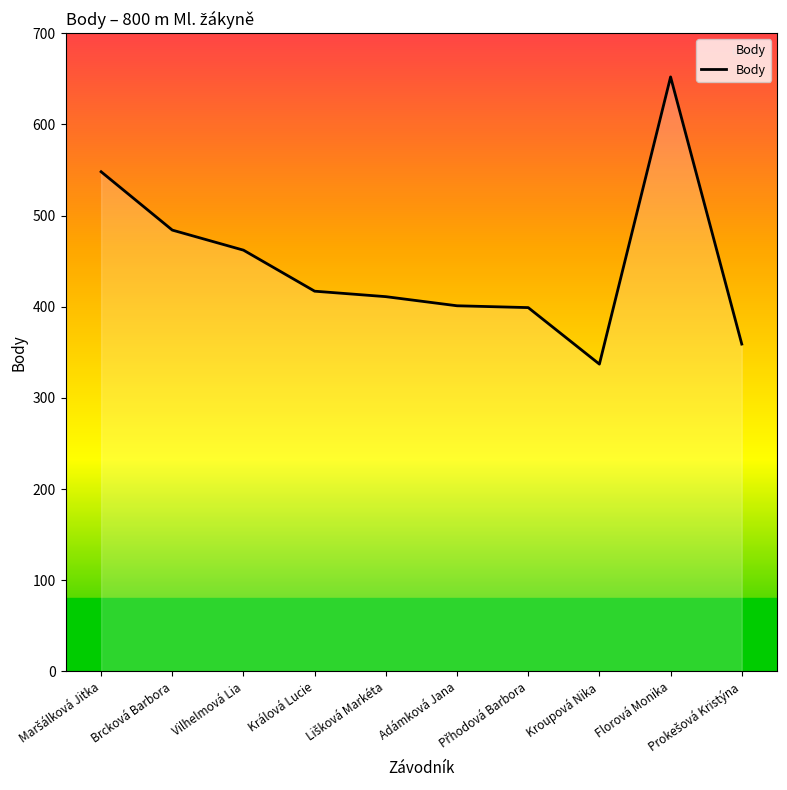

What is the change in value from Adámková Jana to Florová Monika?

+251